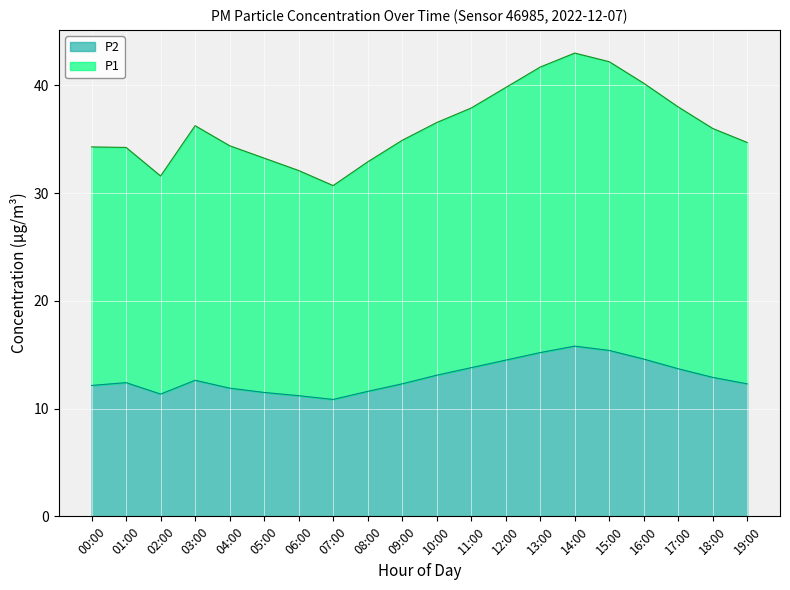

In P1, how many points are higher than both neighbors (excluding endpoints)?

2